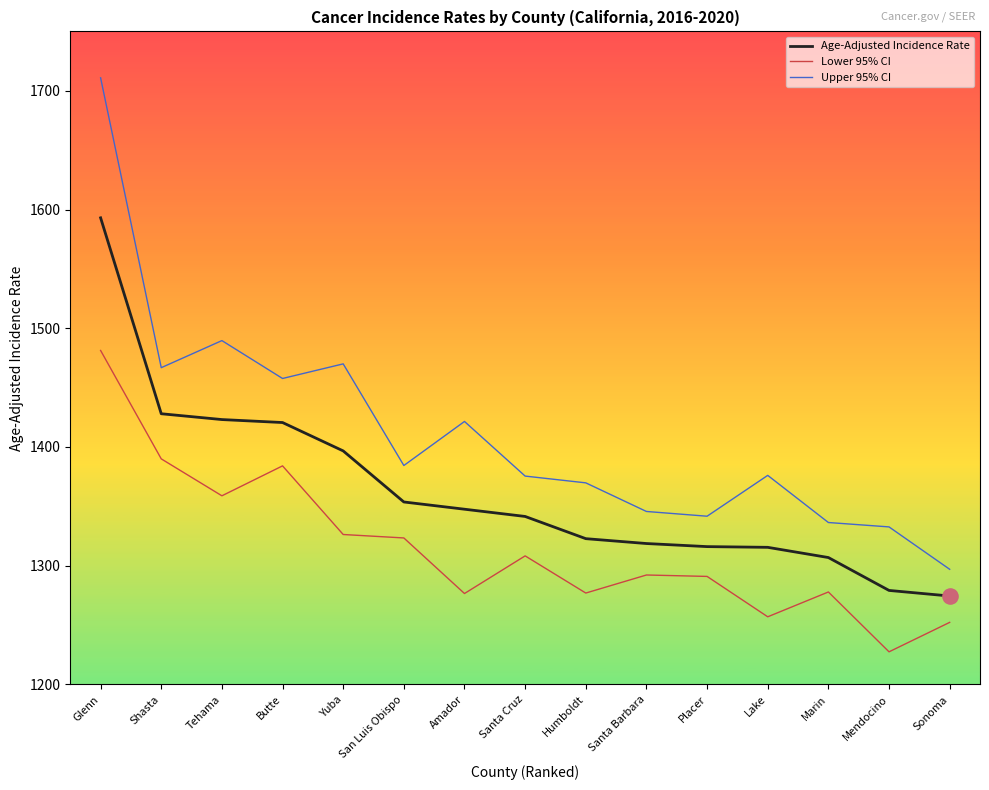

Which series has the widest spread of values?

Upper 95% CI